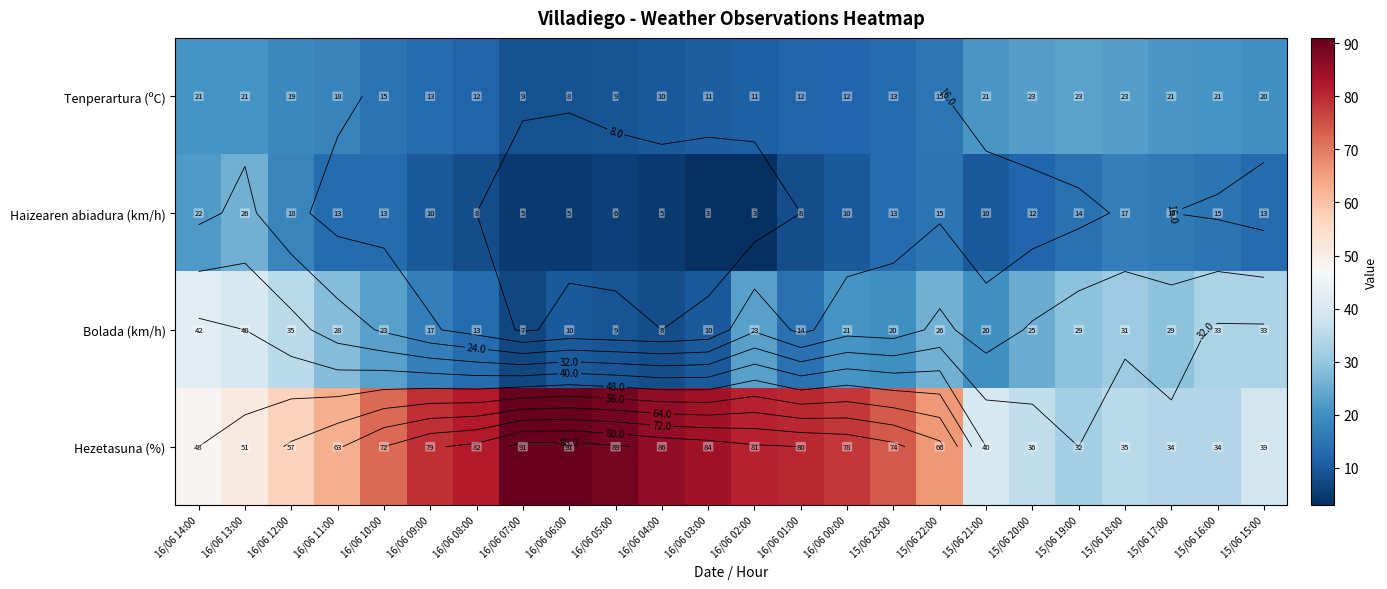

What is the difference between the maximum and minimum values in the Haizearen abiadura (km/h) series?

23.0